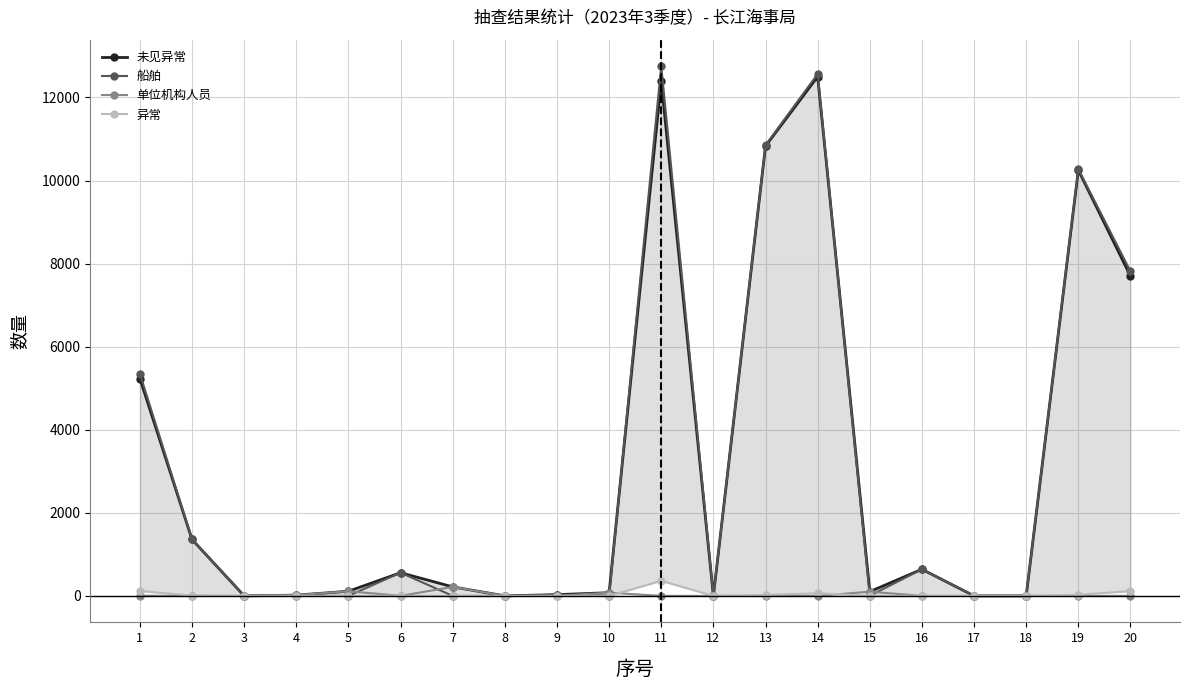

Is it true that 未见异常 equals 51 at 9?

False